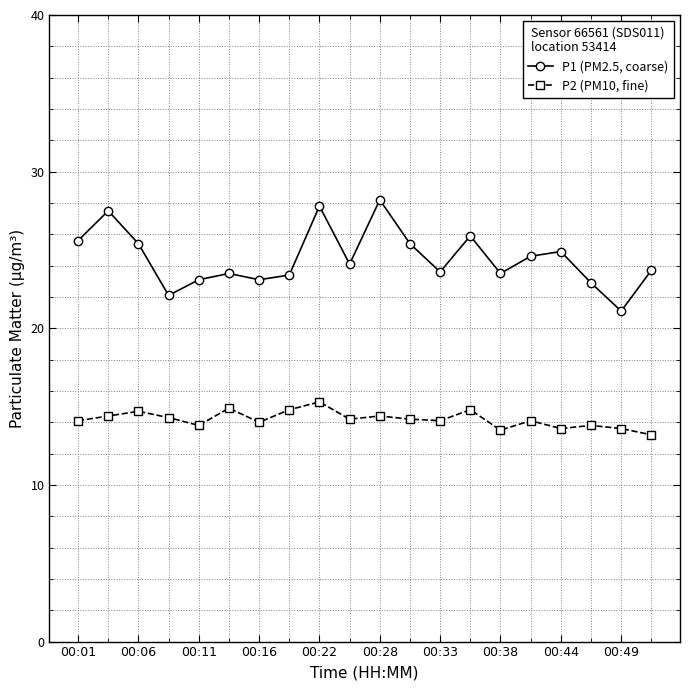

Rank the series by their average value, from lowest to highest.

P2 (PM10, fine), P1 (PM2.5, coarse)